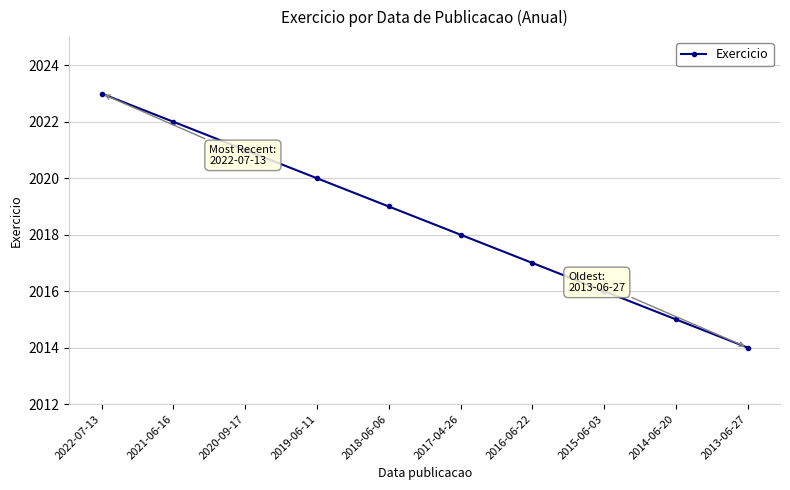

How many values are below 2019?

5